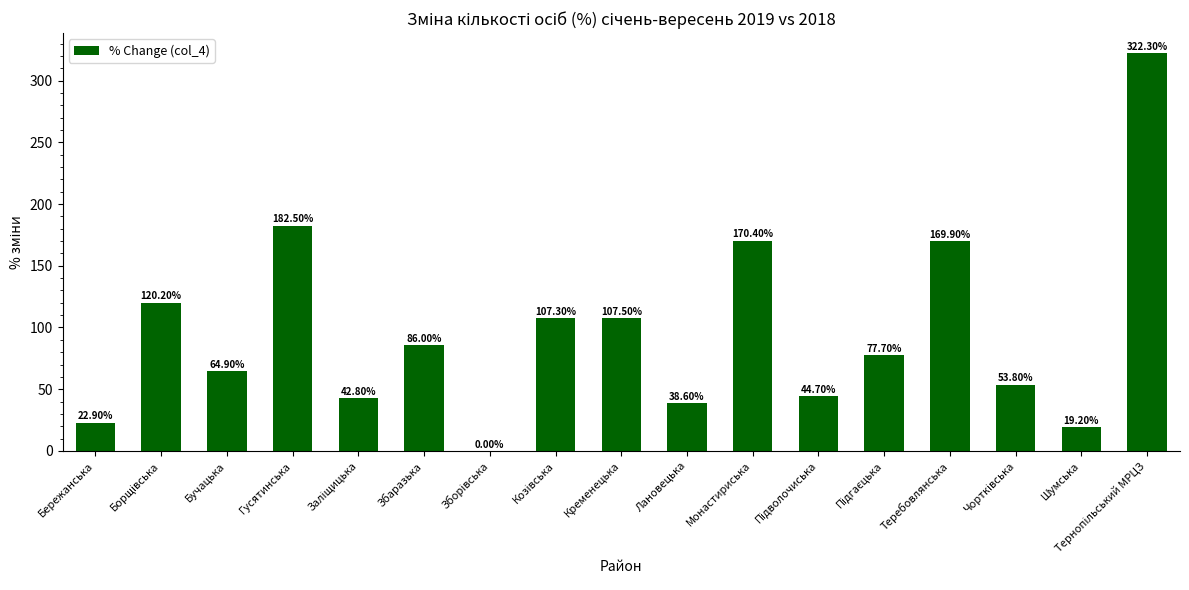

What is the greatest value displayed?

322.3